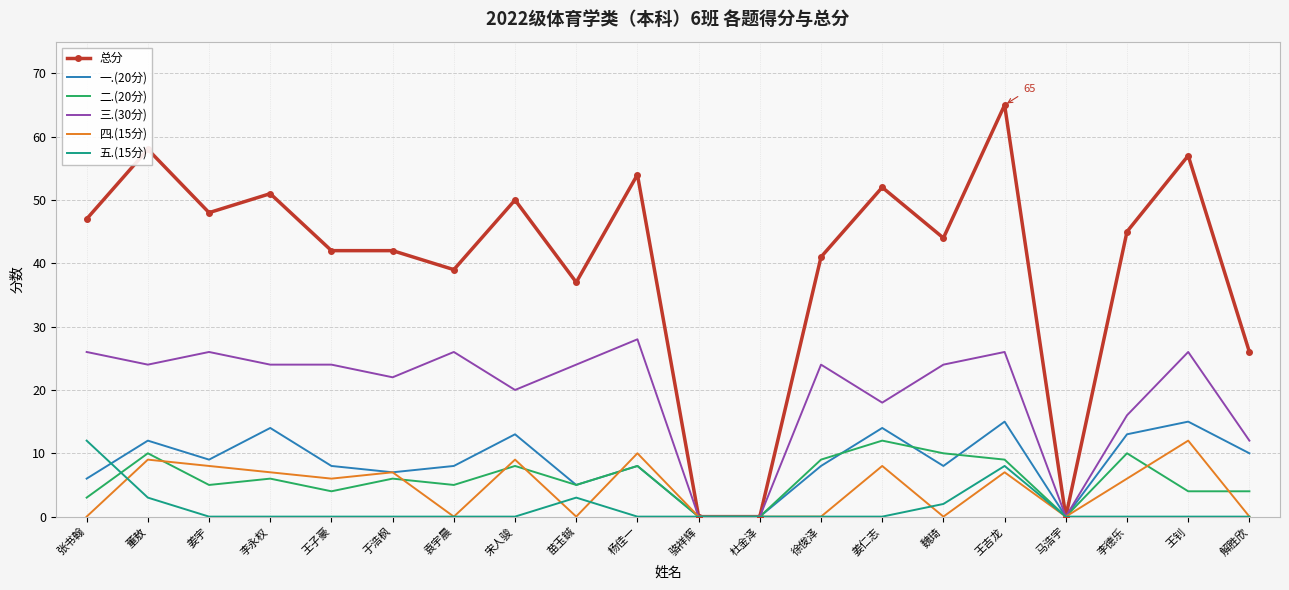

What is the average value of the 三.(30分) series?

20